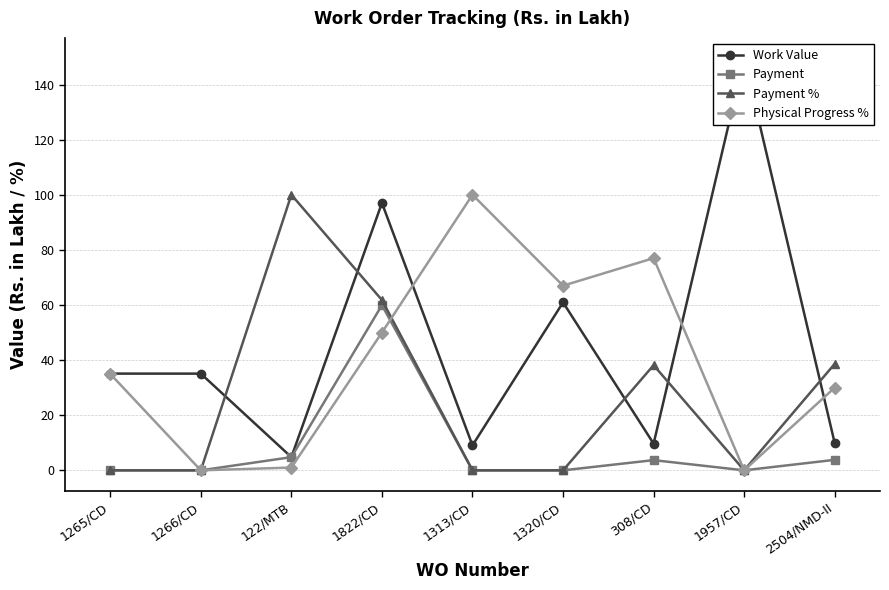

True or false: Payment has more than 0 points higher than both neighbors.

True